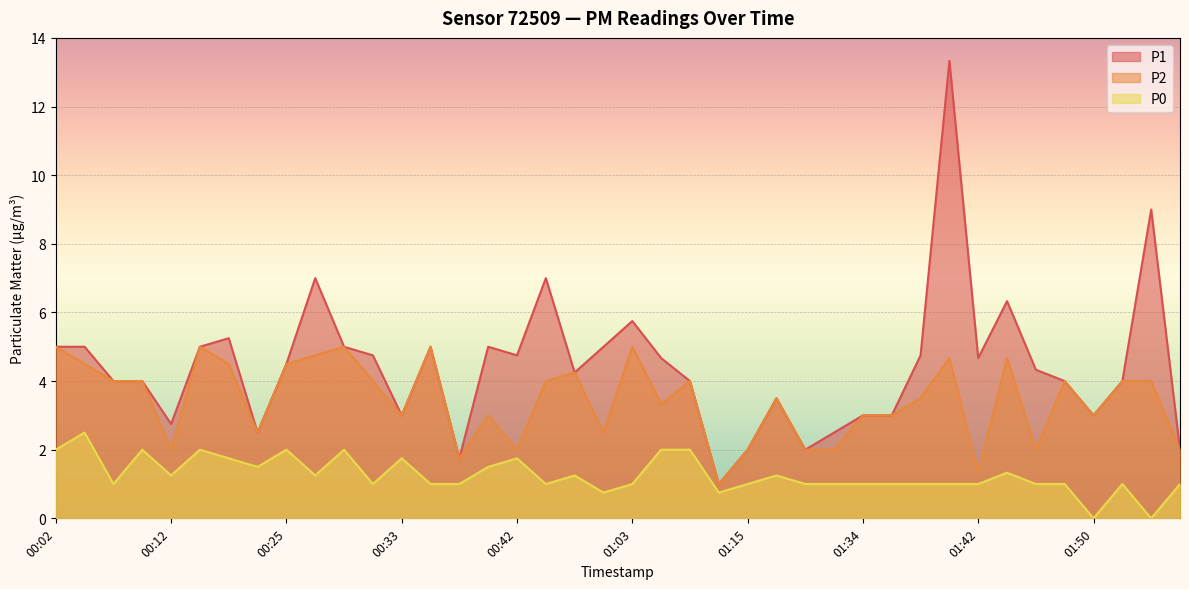

True or false: P2 and P1 intersect in this chart.

False